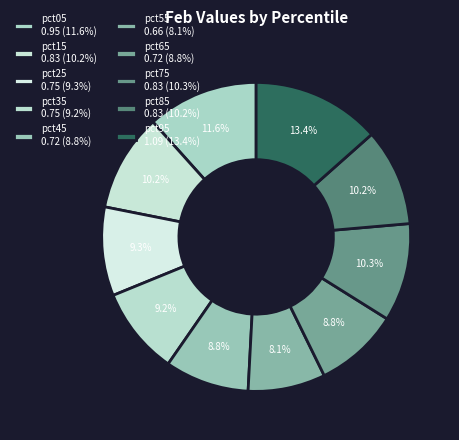

To the nearest percent, what is the combined percentage of pct75 and pct85?

20%